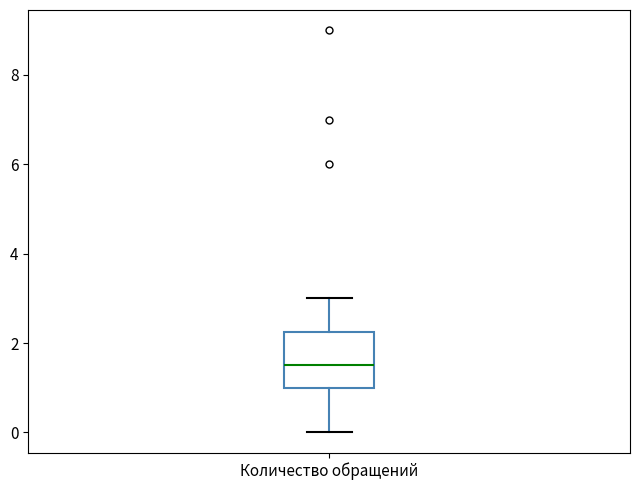

Transcribe this box plot: give where the median line is, the range the box spans, and where the two whiskers end, as read against the y-axis. The values are not printed on the chart, so give them approximately, as read against the axis.

median 1.6, box 1.0 to 2.2, whiskers 0.0 to 3.0